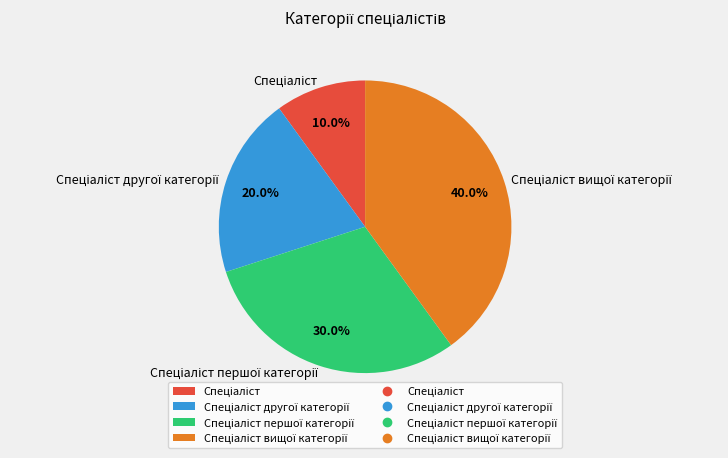

Does any single category account for the majority?

No